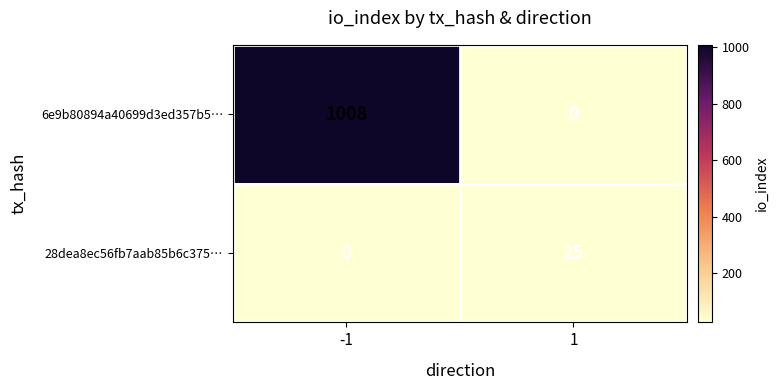

The 28dea8ec56fb7aab85b6c375… series shows 39 at 1. True or false?

False